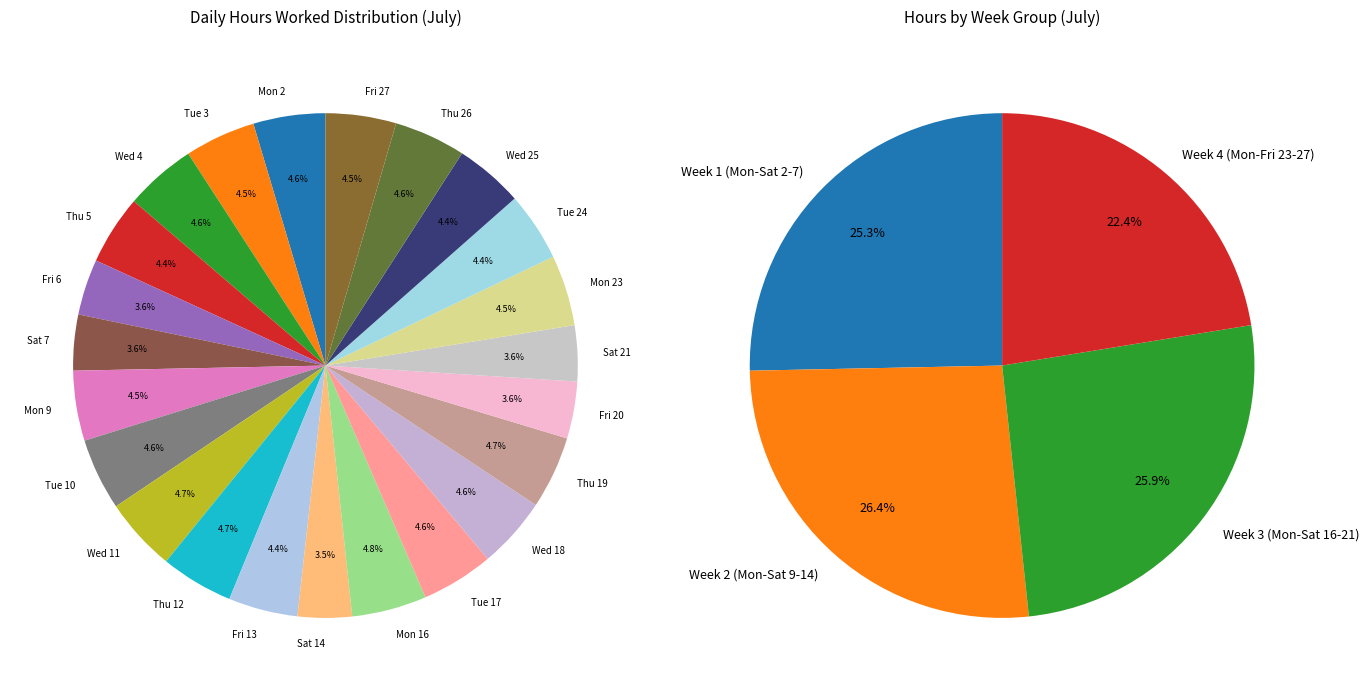

True or false: Sat 7 accounts for 4% of the total.

True